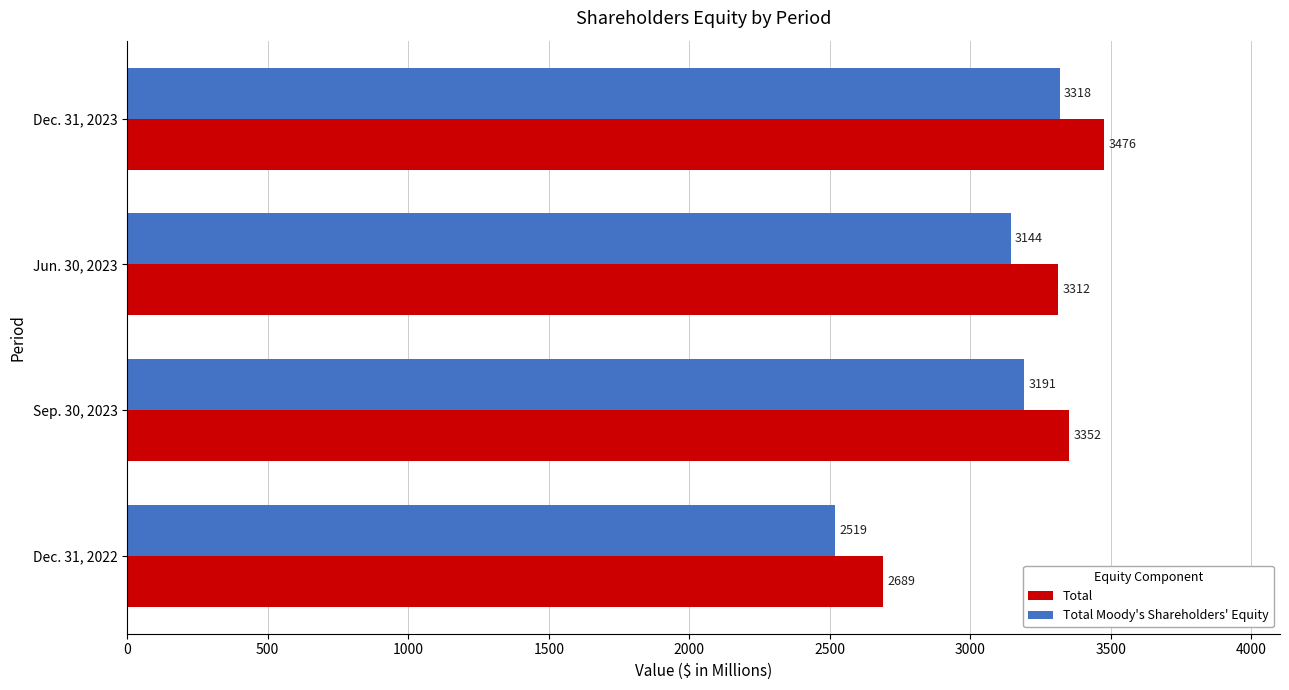

At which category is the sum across all series the highest?

Dec. 31, 2023